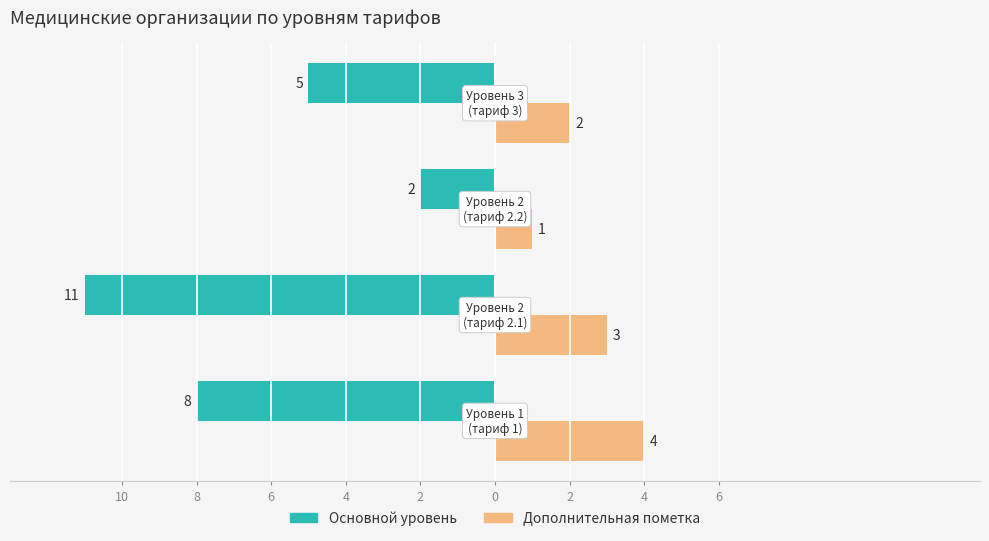

What are all the series names shown in the legend?

Основной уровень, Дополнительная пометка